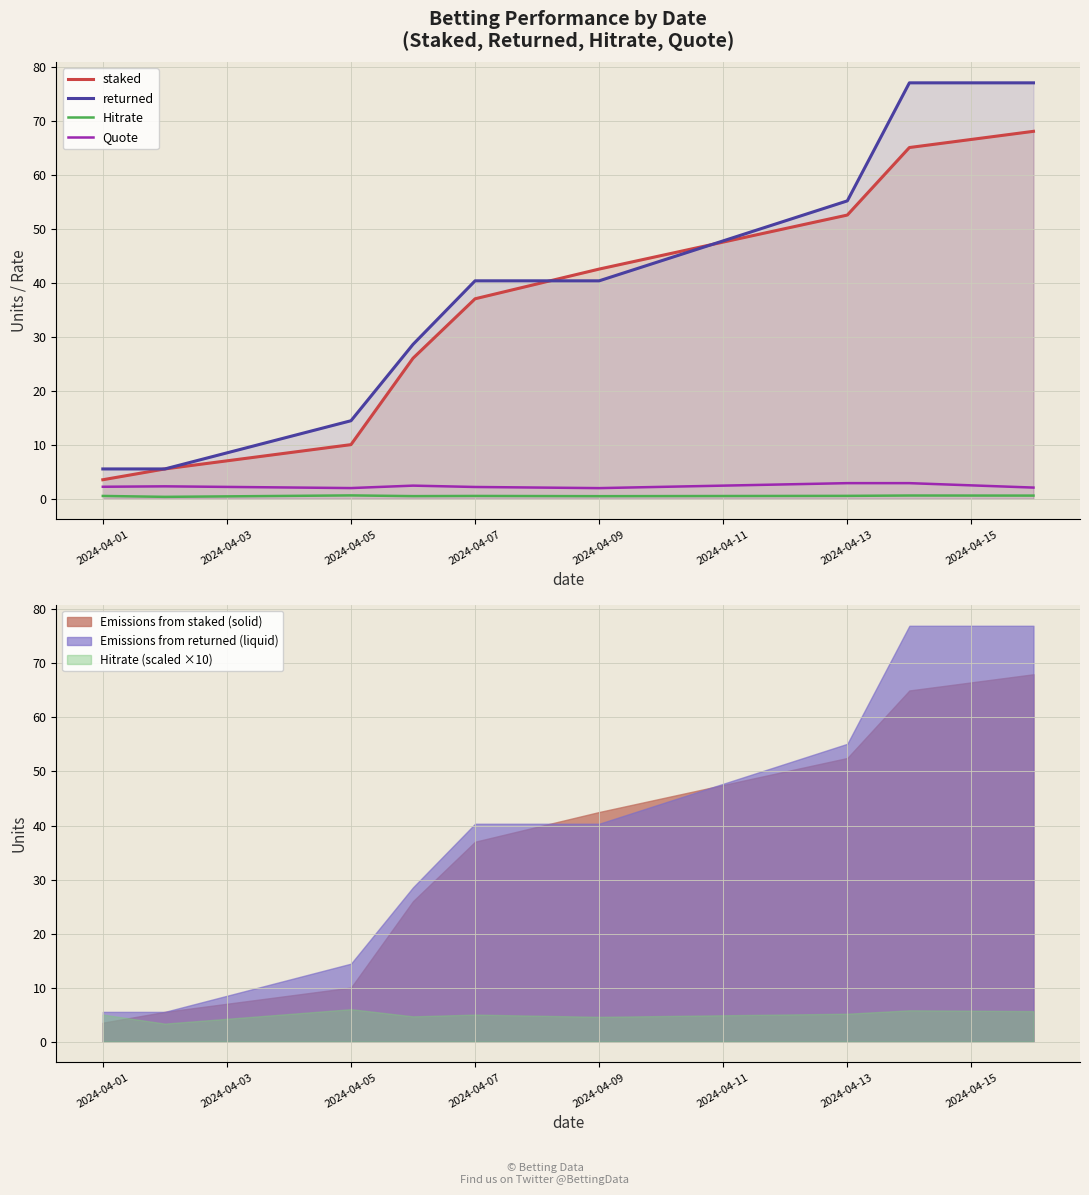

The staked series shows 6.0 at 2024-04-05. True or false?

False